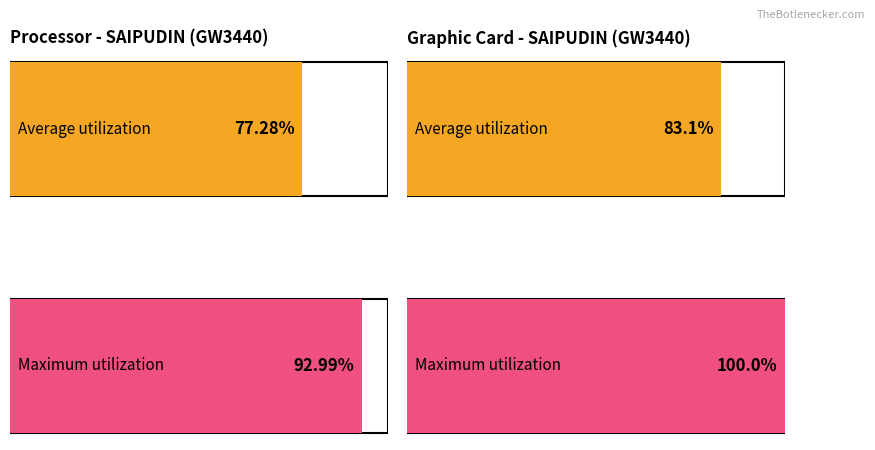

Rank the series by their maximum value, from lowest to highest.

Average utilization, Maximum utilization